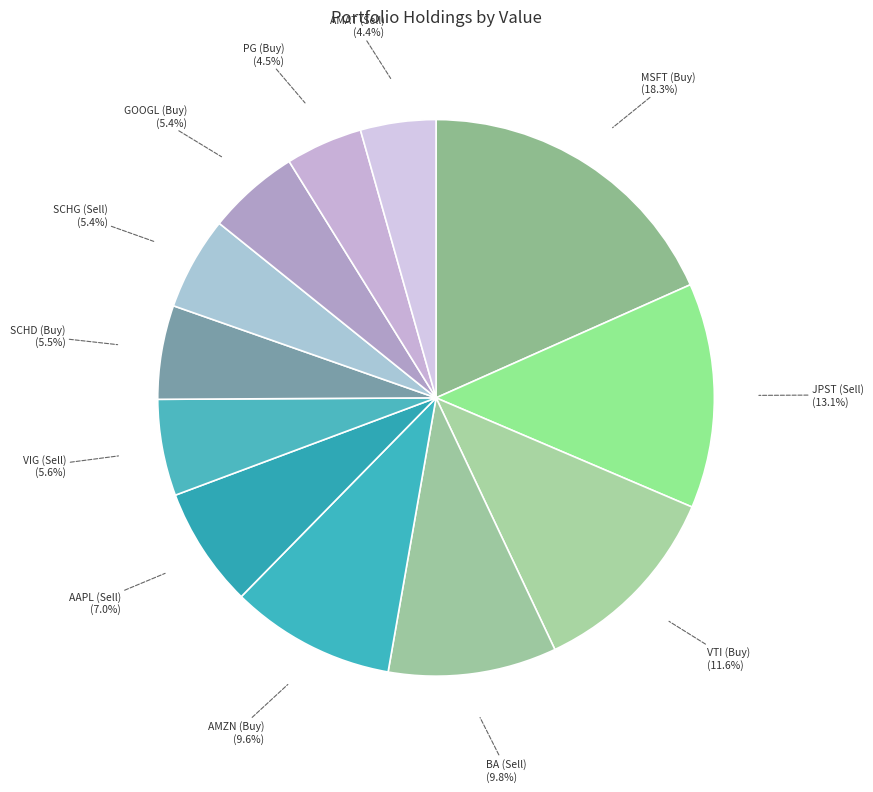

How many slices are in this pie chart?

12